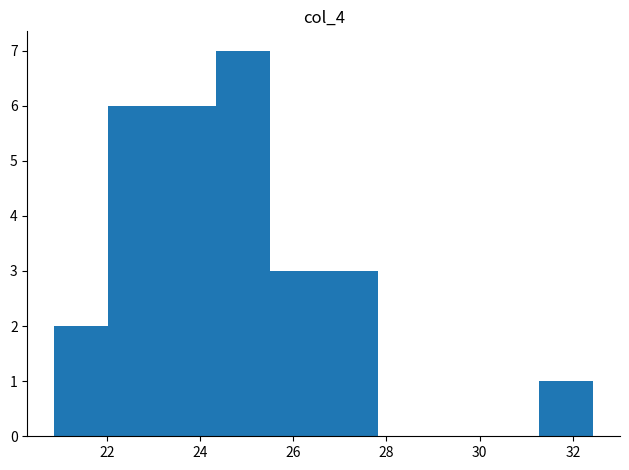

Reading left to right, list every bar in this chart as the range it spans on the x-axis followed by its height. Neither the bar edges nor the heights are printed on the chart, so give them approximately, as read against the axes.

20.8 to 22.0: 2
22.0 to 23.2: 6
23.2 to 24.4: 6
24.4 to 25.4: 7
25.4 to 26.6: 3
26.6 to 27.8: 3
27.8 to 29.0: 0
29.0 to 30.2: 0
30.2 to 31.2: 0
31.2 to 32.4: 1